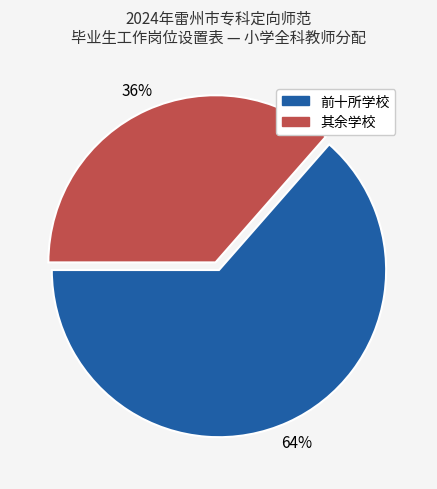

Does any single category account for the majority?

Yes